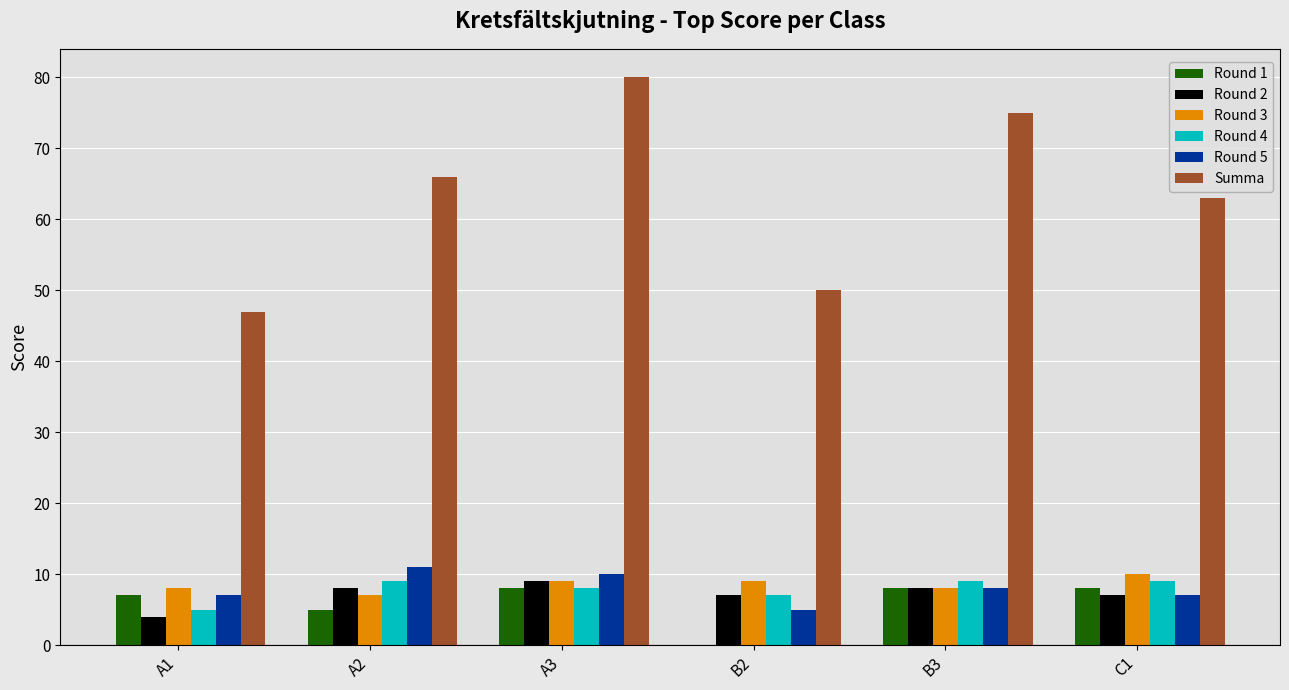

What is the sum of all Round 2 values?

43